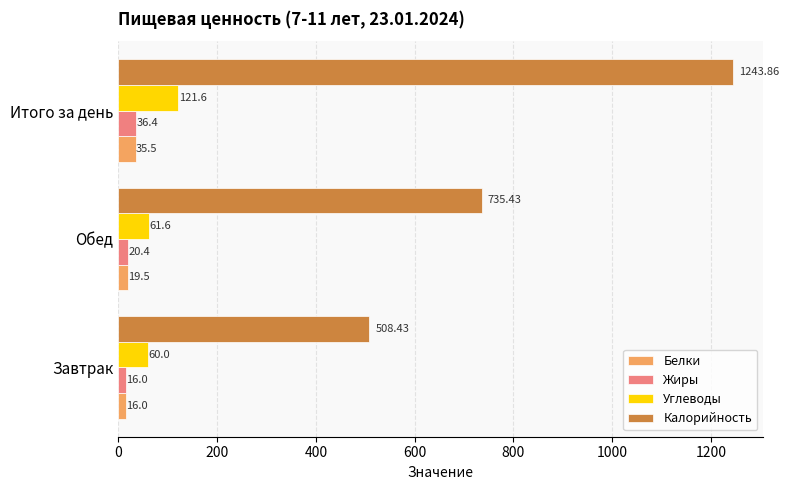

What is the sum of all Белки values?

71.0